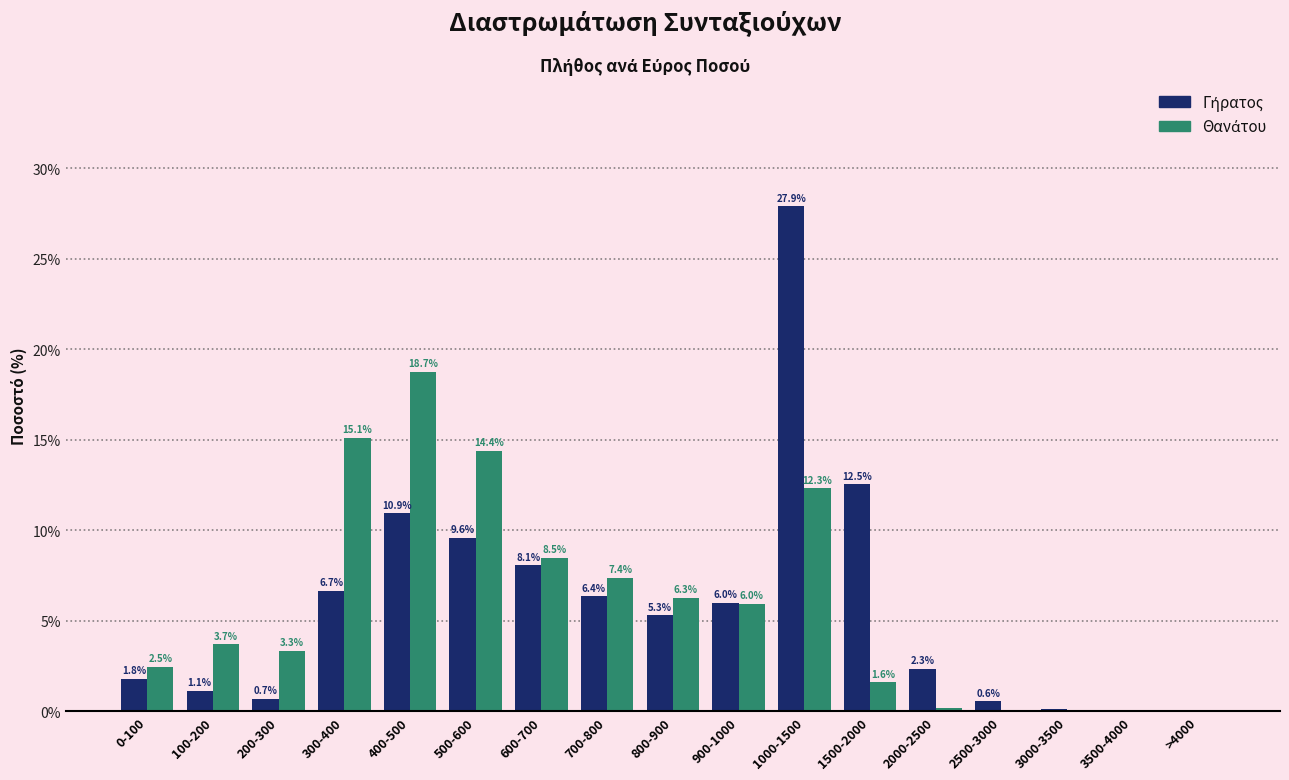

What is the greatest value displayed?

27.9